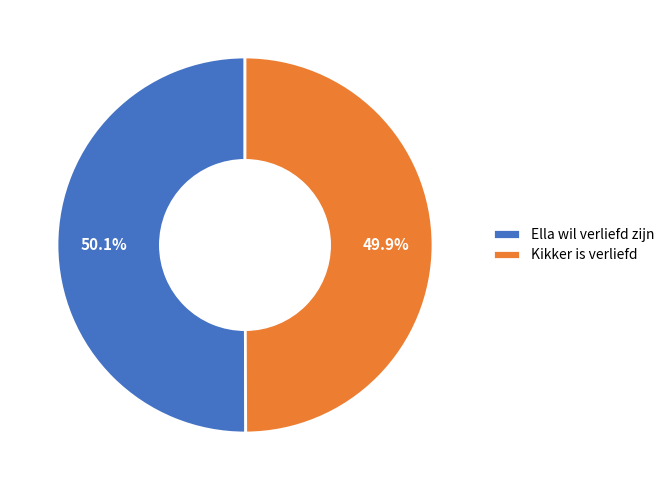

To the nearest percent, what is the combined percentage of Ella wil verliefd zijn and Kikker is verliefd?

100%